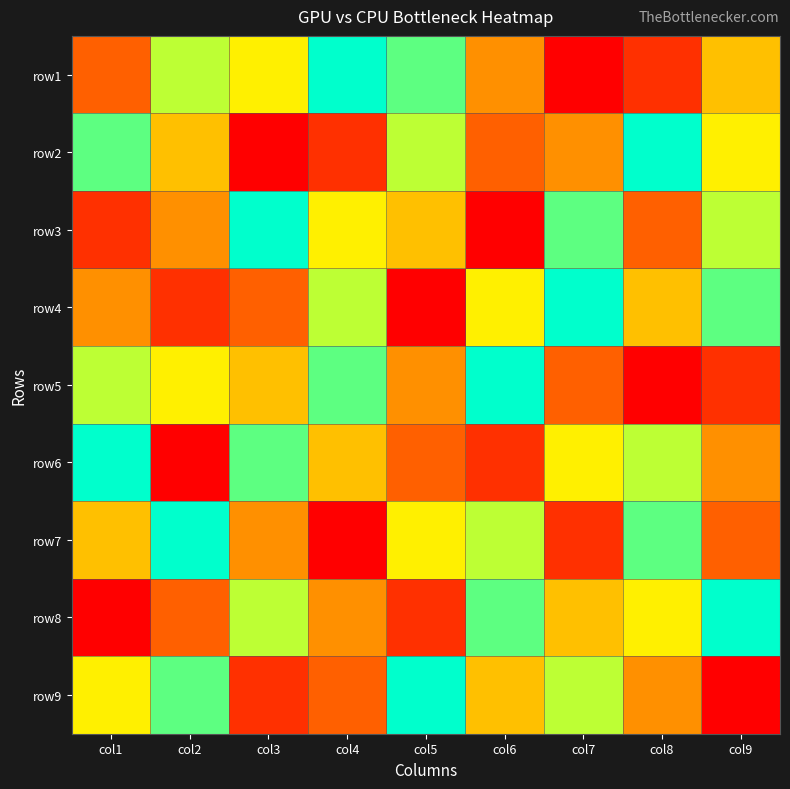

What is the difference between the highest and lowest values at col9?

8